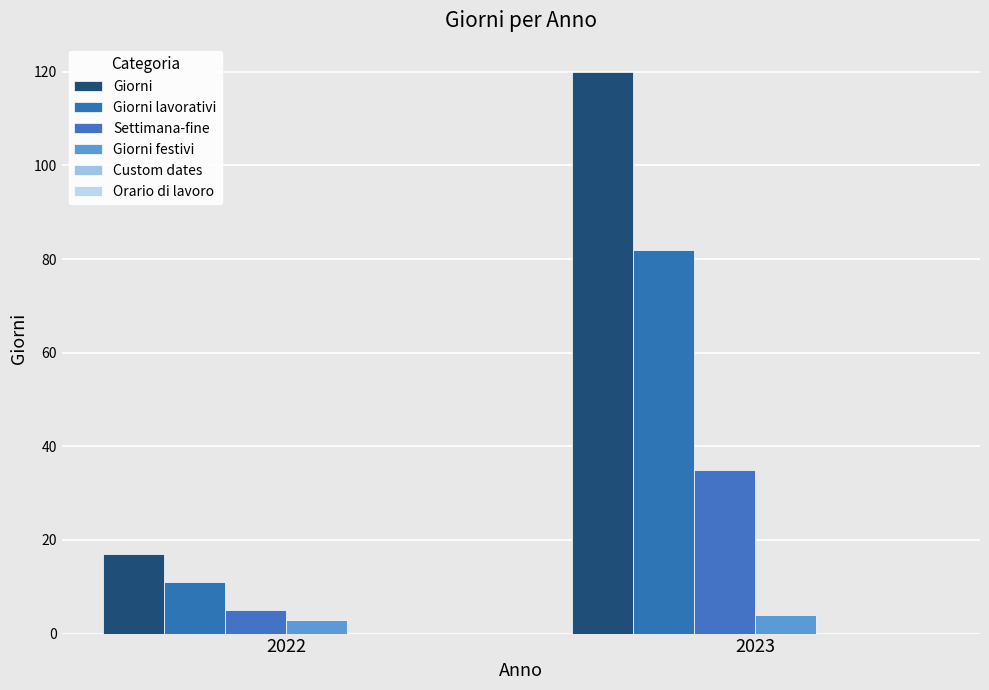

Are the bars grouped side by side (vs. stacked)?

Yes